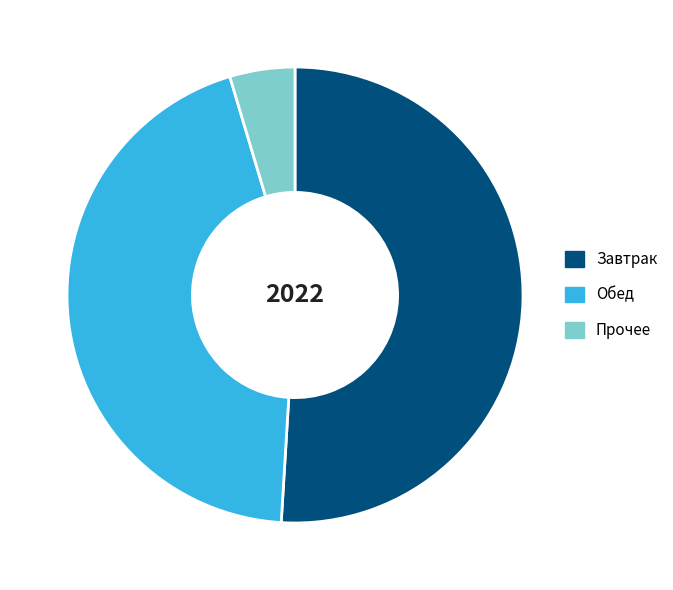

Which slice is the largest?

Завтрак